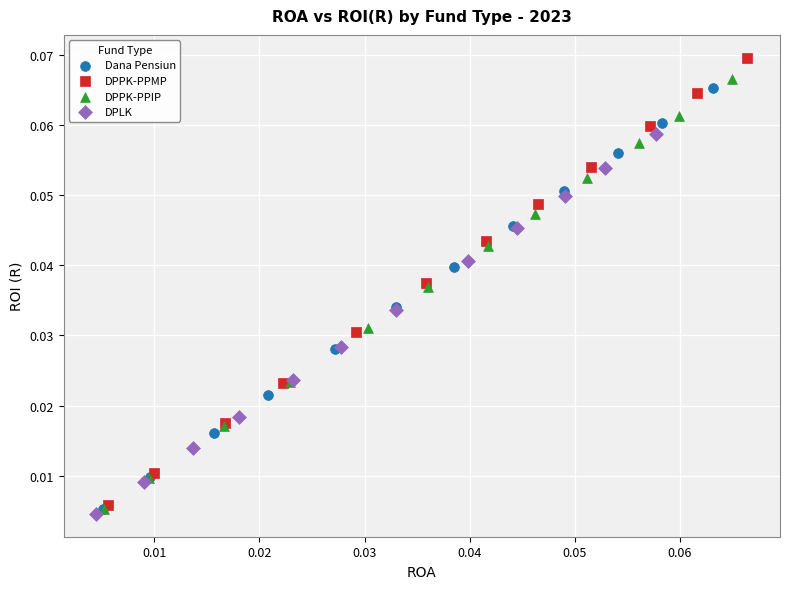

Which series has the largest Y range (max minus min)?

DPPK-PPMP